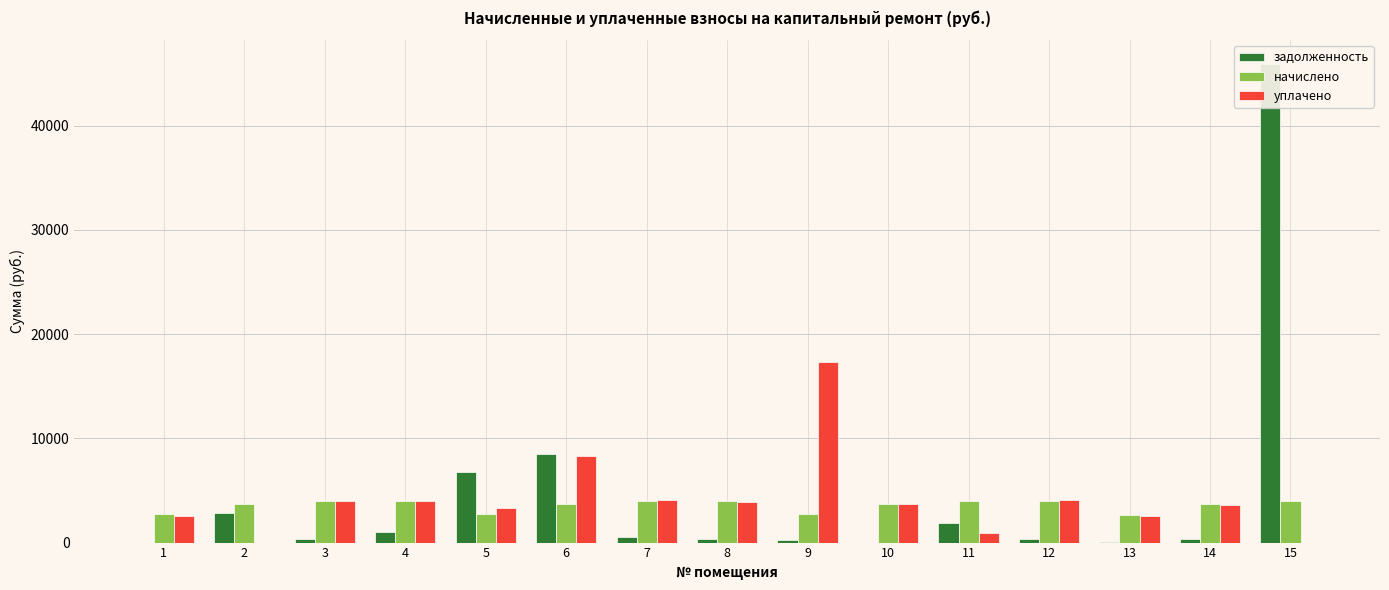

What is the total value across all series at 7?

8572.0